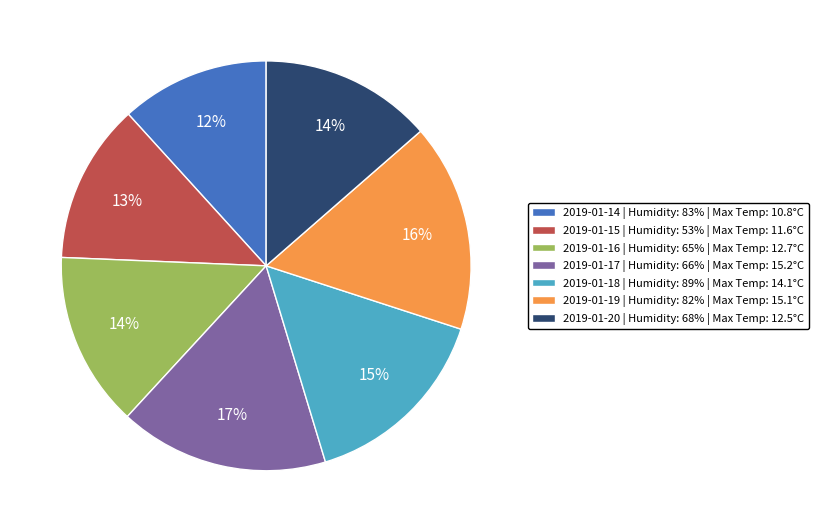

To the nearest percent, what is the average slice percentage?

14%